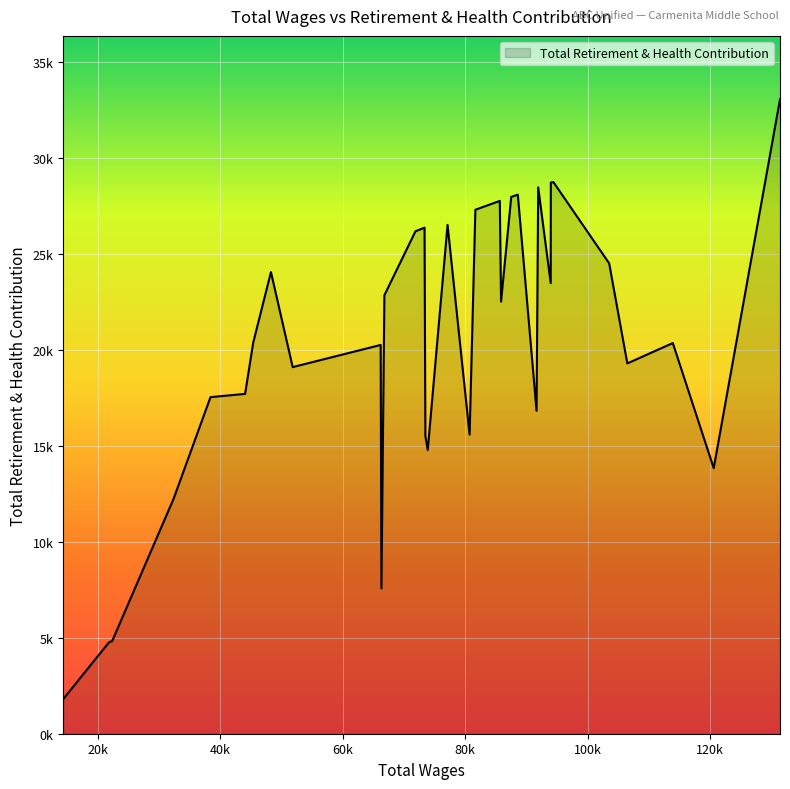

Is this an area chart (filled region under the line)?

Yes